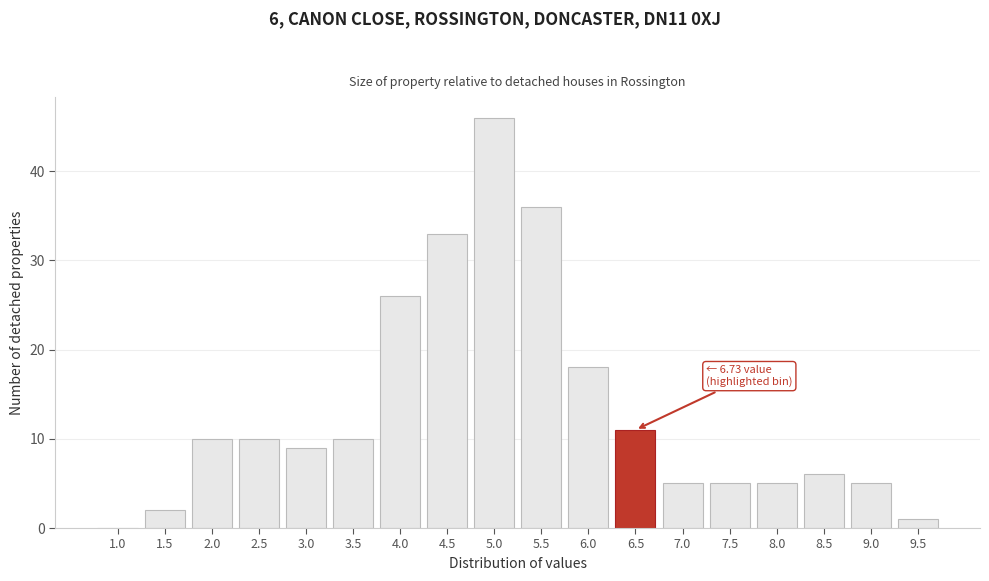

Reading left to right, list all the values displayed in this chart.

1.0=0	1.5=2	2.0=10	2.5=10	3.0=9	3.5=10	4.0=26	4.5=33	5.0=46	5.5=36	6.0=18	6.5=11	7.0=5	7.5=5	8.0=5	8.5=6	9.0=5	9.5=1